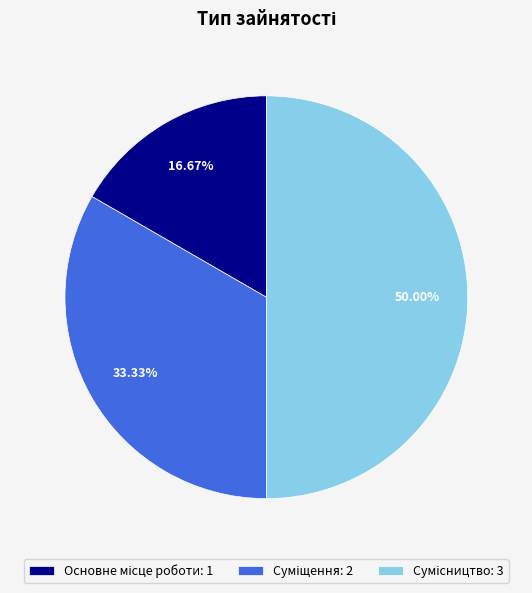

How many segments does this pie chart have?

3